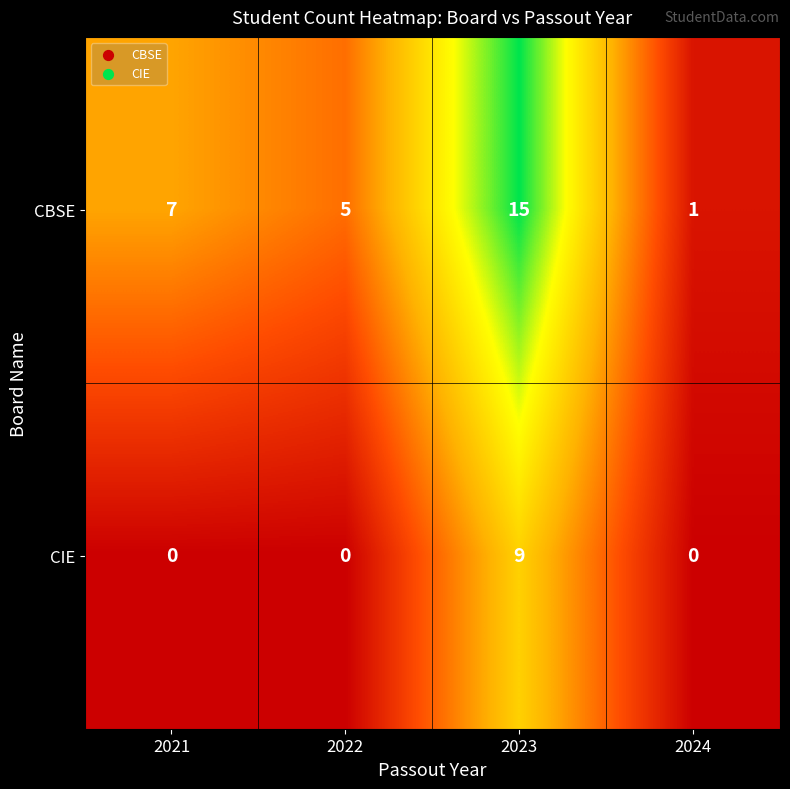

Reading left to right, transcribe all the data shown in this chart.

CBSE: 2021=7	2022=5	2023=15	2024=1
CIE: 2021=0	2022=0	2023=9	2024=0